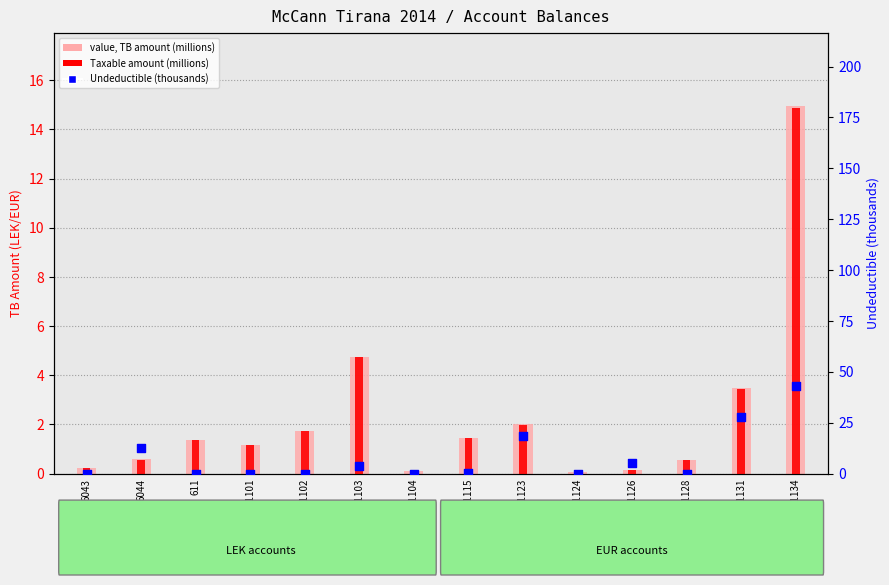

Which series contains the lowest Y value?

Undeductible (thousands)